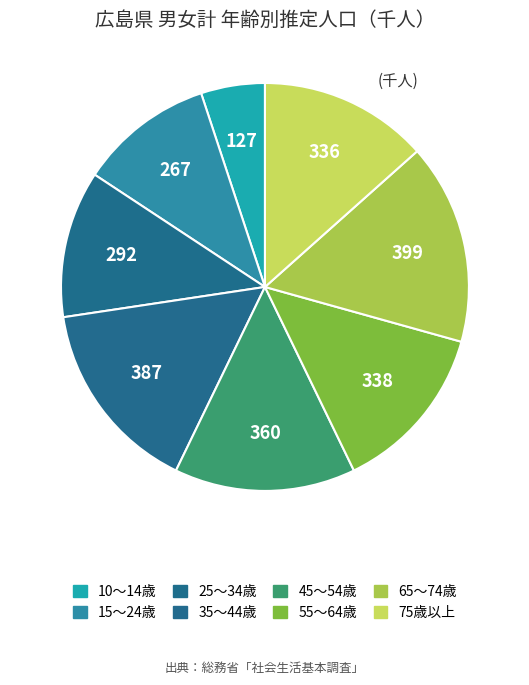

Do 75歳以上 and 45～54歳 together represent more than half of the pie?

No